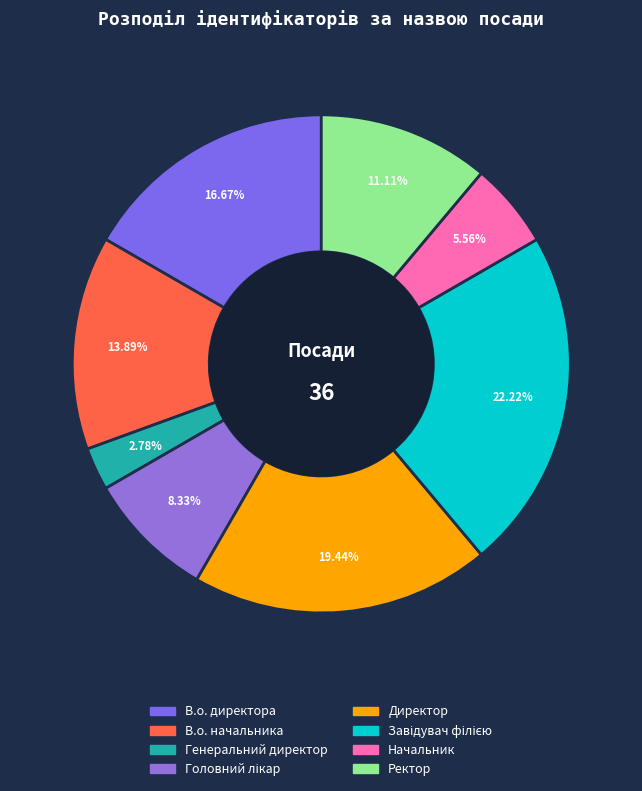

How many slices are in this pie chart?

8